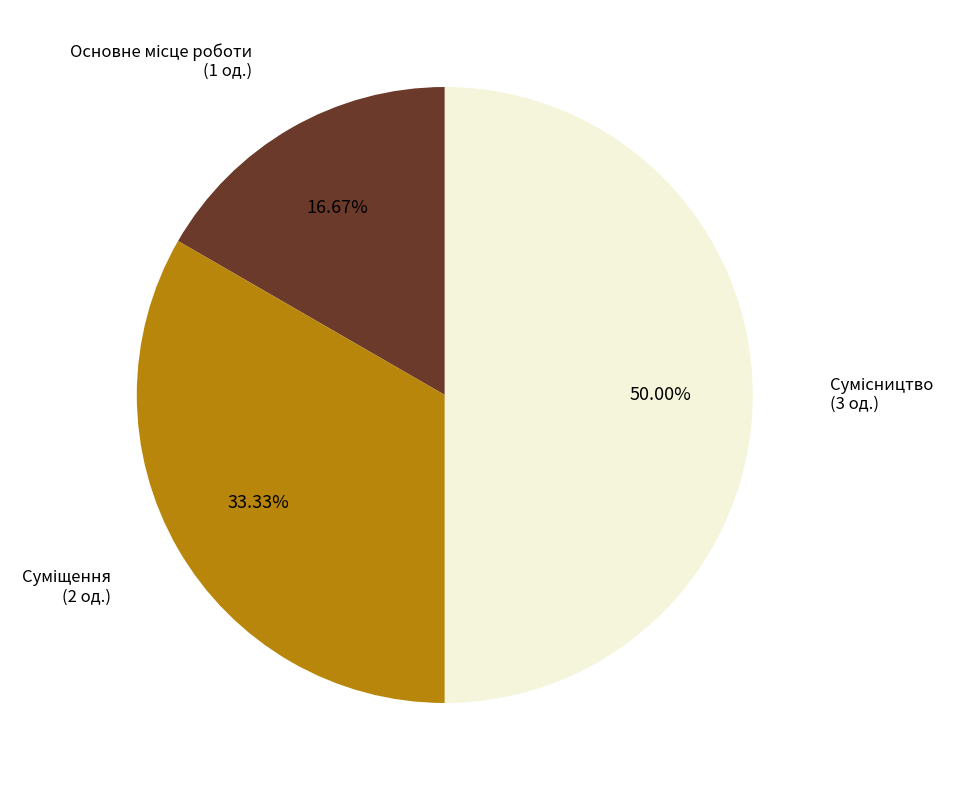

Count the number of slices in the pie.

3